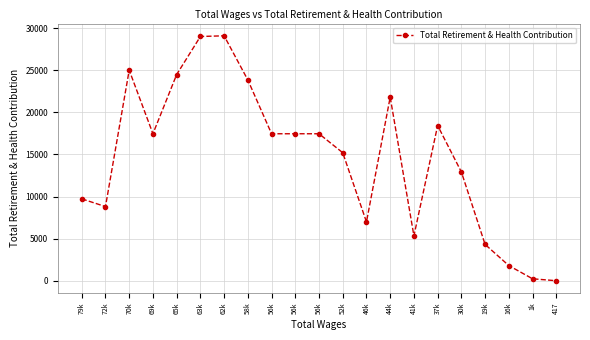

True or false: the data has more than 1 interior local peaks.

True